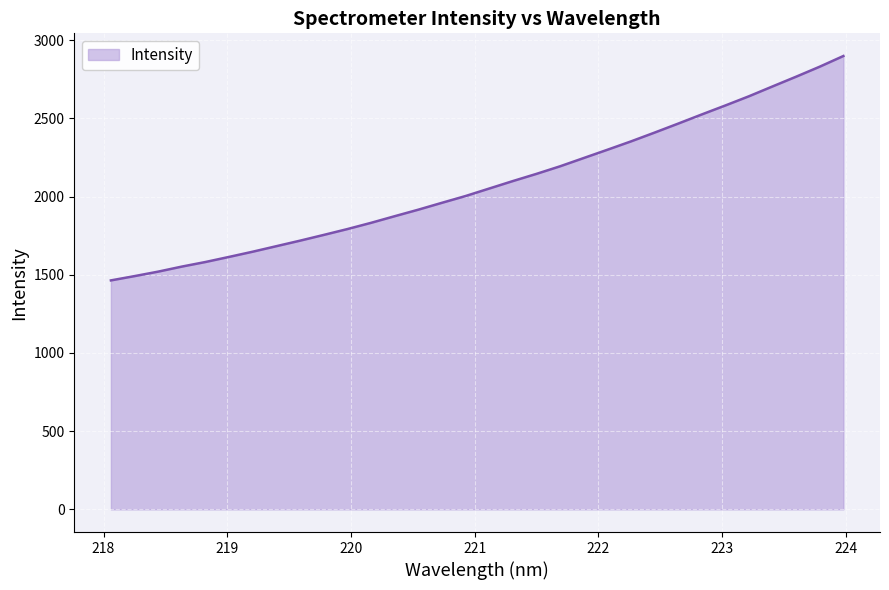

What is the difference between the maximum and minimum values?

1434.8